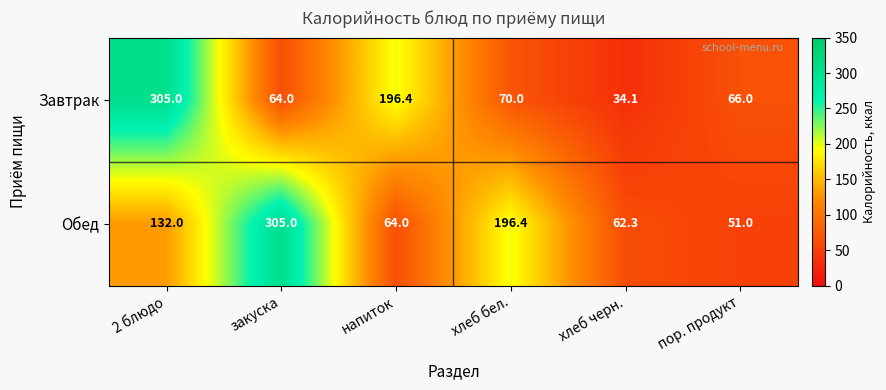

Is it true that Обед equals 196.4 at хлеб бел.?

True